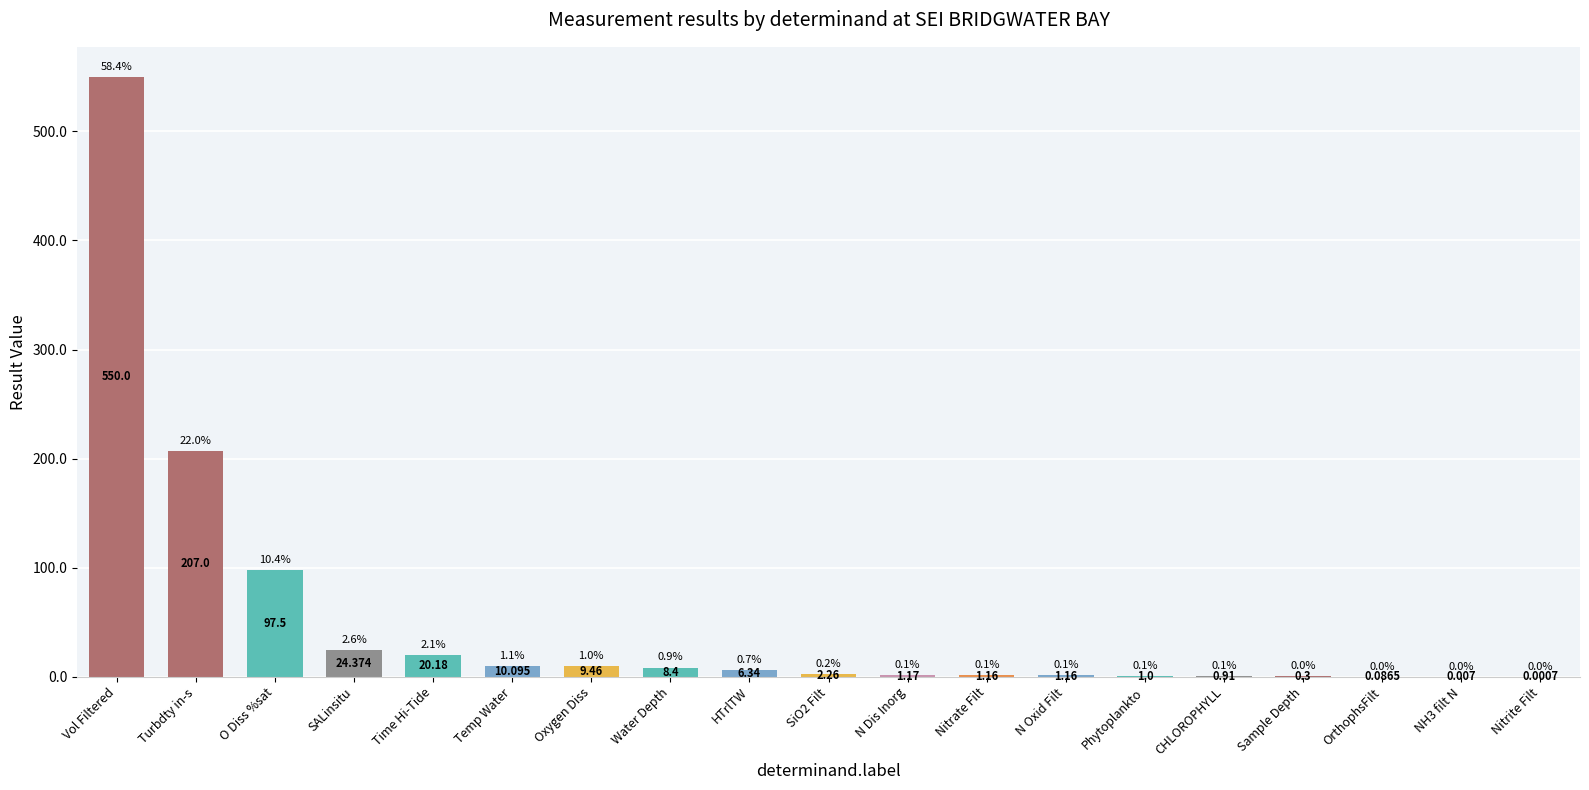

Which category has the highest value across all series?

Vol Filtered